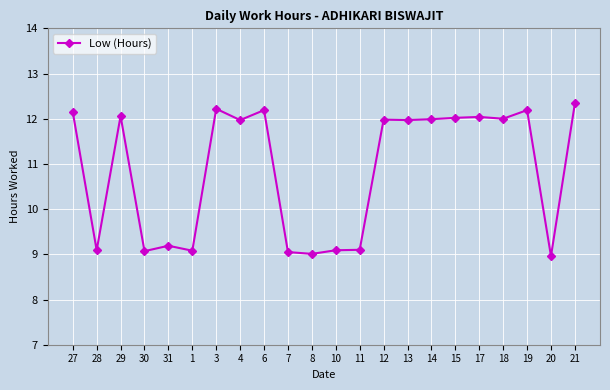

Which category has the highest value across all series?

21